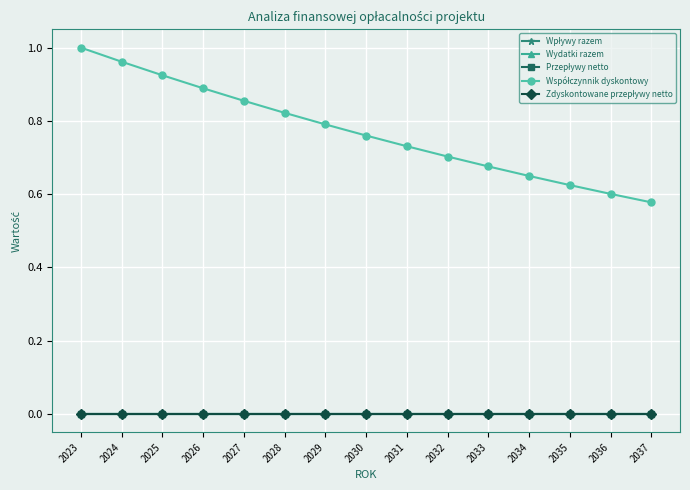

Which label corresponds to the largest value in the chart?

2023